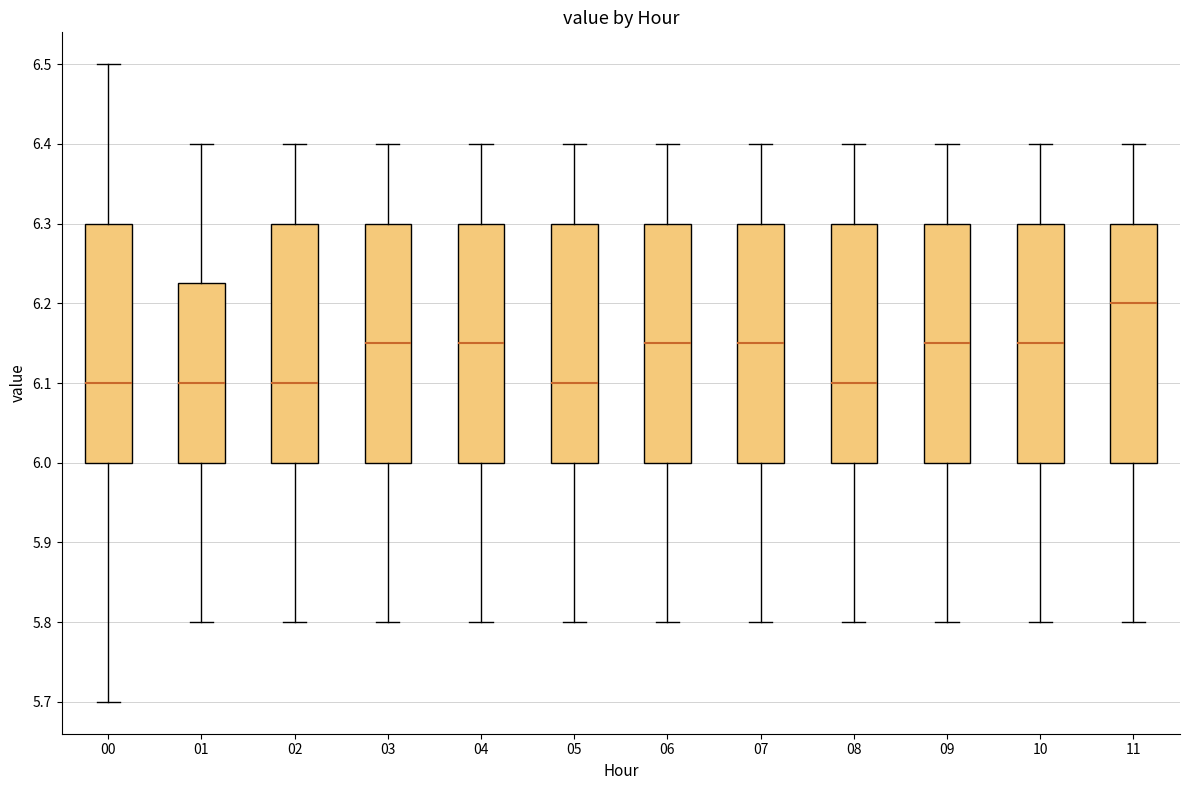

Reading left to right, read every box against the y-axis: the position of its median line, the range the box covers, and the ends of its whiskers. The values are not printed on the chart, so give them approximately, as read against the axis.

00: median 6.10, box 6.00 to 6.30, whiskers 5.70 to 6.50
01: median 6.10, box 6.00 to 6.23, whiskers 5.80 to 6.40
02: median 6.10, box 6.00 to 6.30, whiskers 5.80 to 6.40
03: median 6.15, box 6.00 to 6.30, whiskers 5.80 to 6.40
04: median 6.15, box 6.00 to 6.30, whiskers 5.80 to 6.40
05: median 6.10, box 6.00 to 6.30, whiskers 5.80 to 6.40
06: median 6.15, box 6.00 to 6.30, whiskers 5.80 to 6.40
07: median 6.15, box 6.00 to 6.30, whiskers 5.80 to 6.40
08: median 6.10, box 6.00 to 6.30, whiskers 5.80 to 6.40
09: median 6.15, box 6.00 to 6.30, whiskers 5.80 to 6.40
10: median 6.15, box 6.00 to 6.30, whiskers 5.80 to 6.40
11: median 6.20, box 6.00 to 6.30, whiskers 5.80 to 6.40